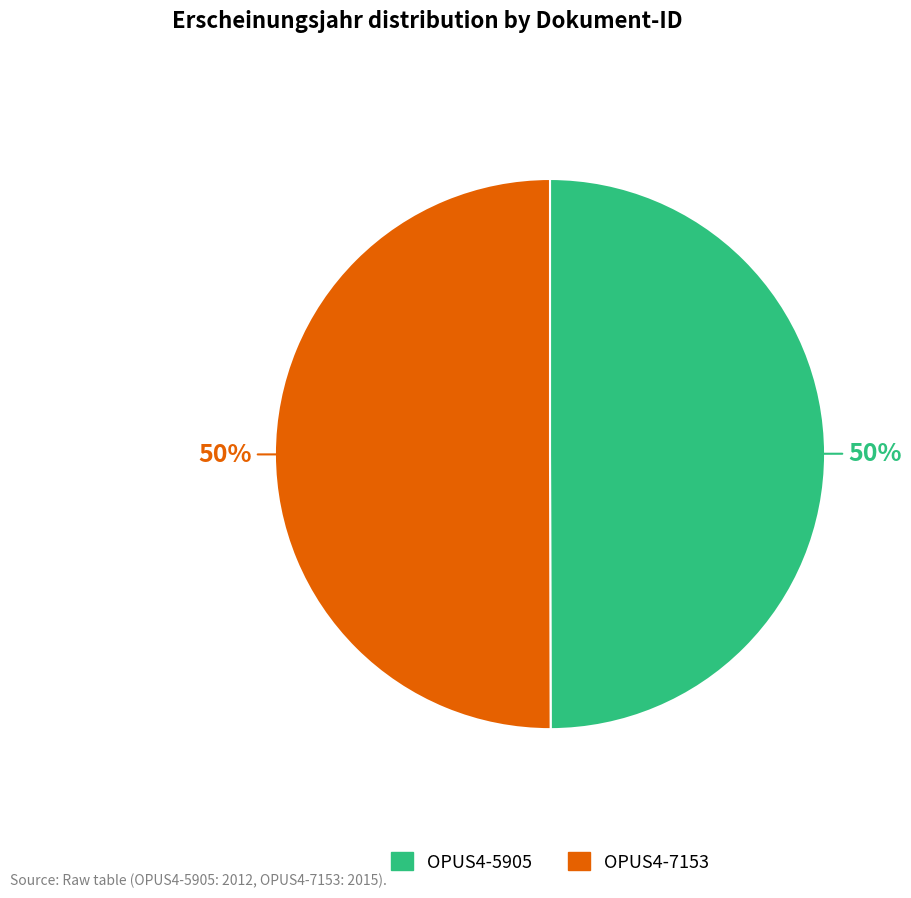

What is the ratio of the value at OPUS4-5905 to the value at OPUS4-7153?

1.0